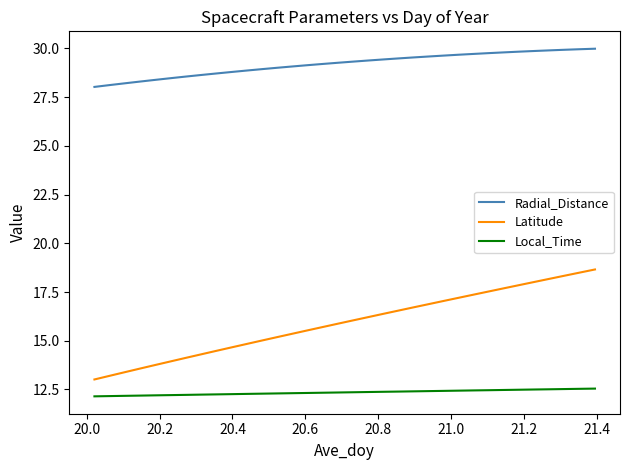

What is the minimum value shown in the chart?

12.1